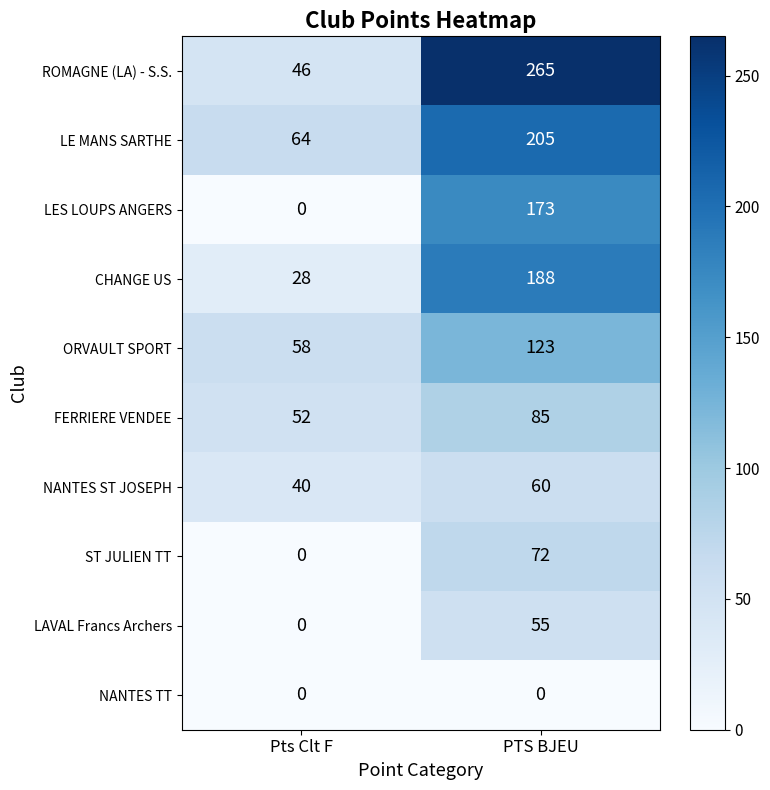

What is the maximum value shown in the chart?

265